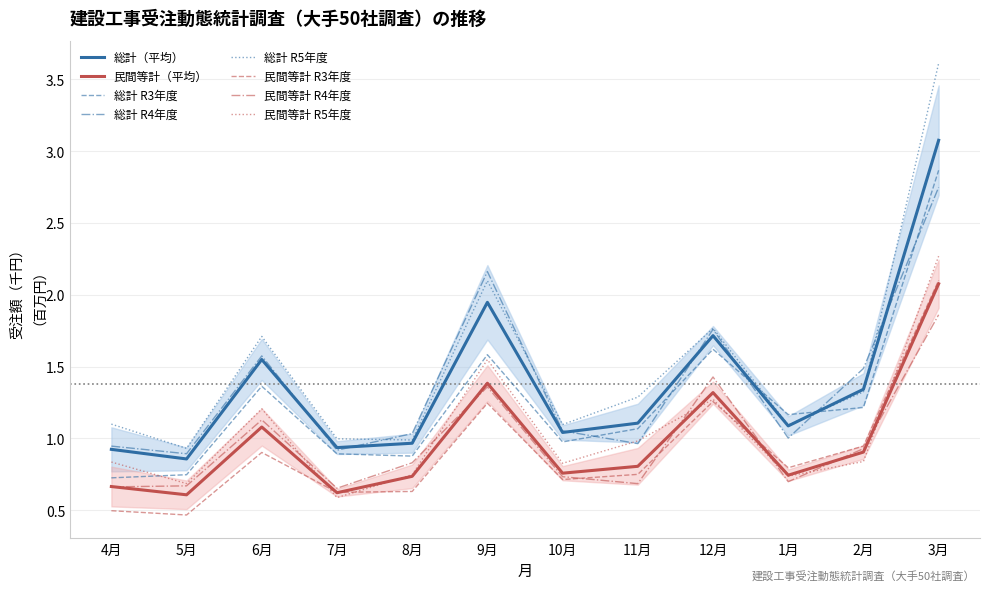

What is the difference between the maximum and minimum values in the 総計(R4) series?

1.9